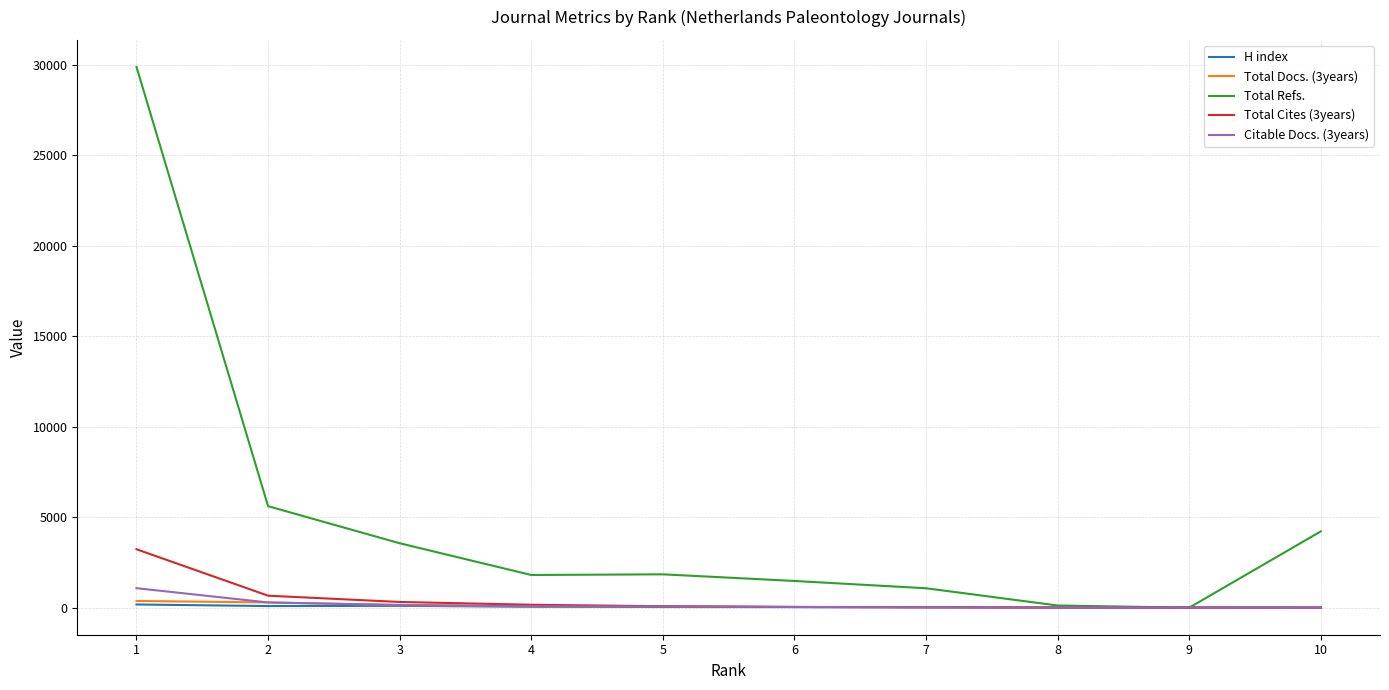

What is the greatest value displayed?

29892